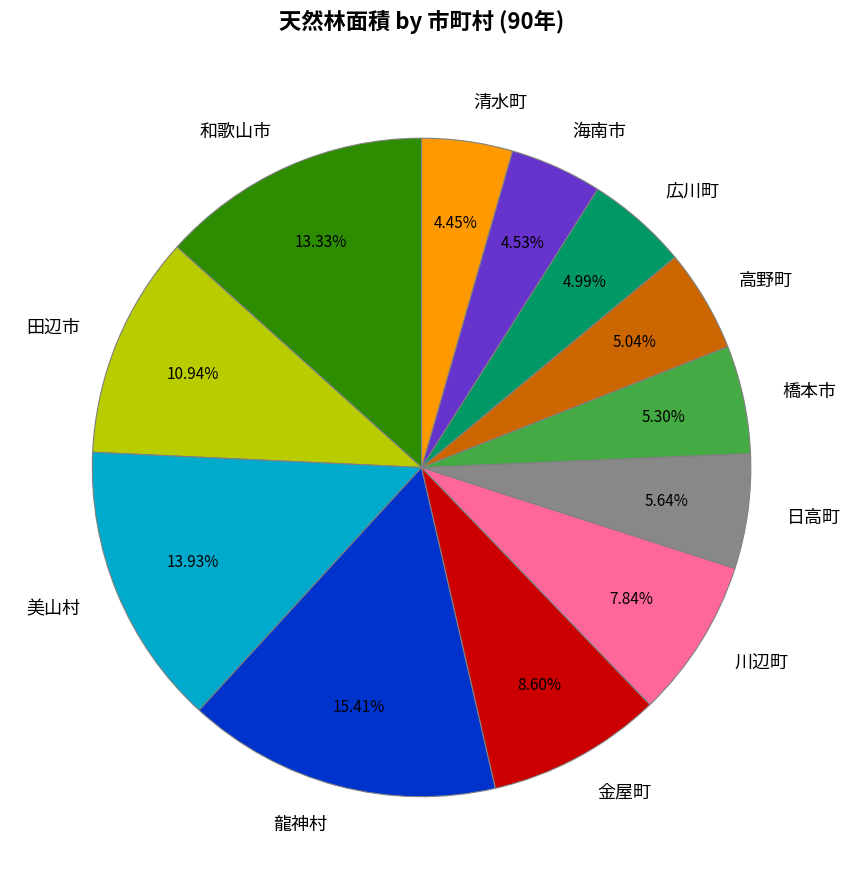

To the nearest percent, what is the combined percentage of 海南市 and 美山村?

18%